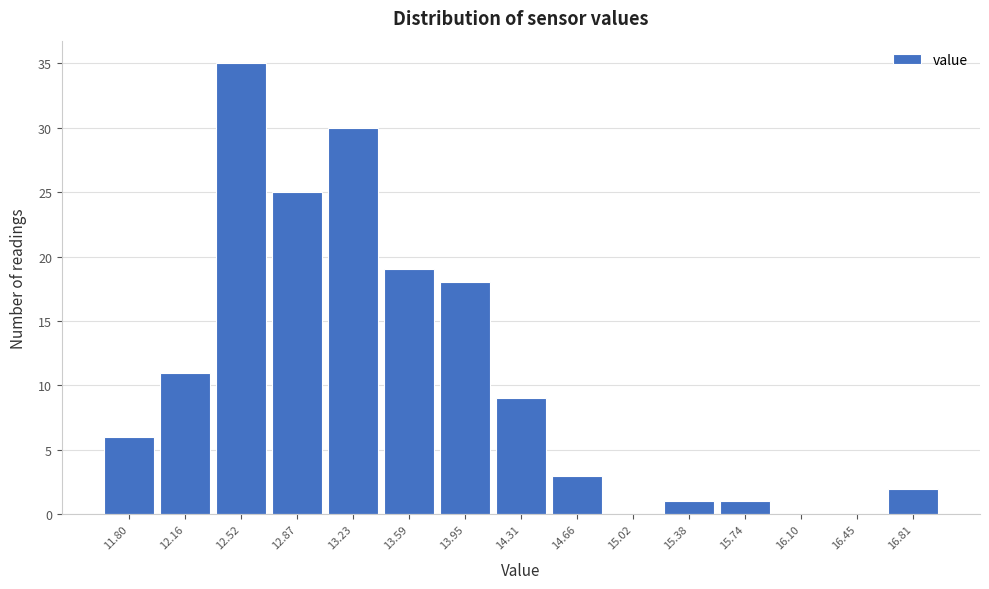

Reading left to right, extract all data points from this chart.

11.80=6	12.16=11	12.52=35	12.87=25	13.23=30	13.59=19	13.95=18	14.31=9	14.66=3	15.02=0	15.38=1	15.74=1	16.10=0	16.45=0	16.81=2